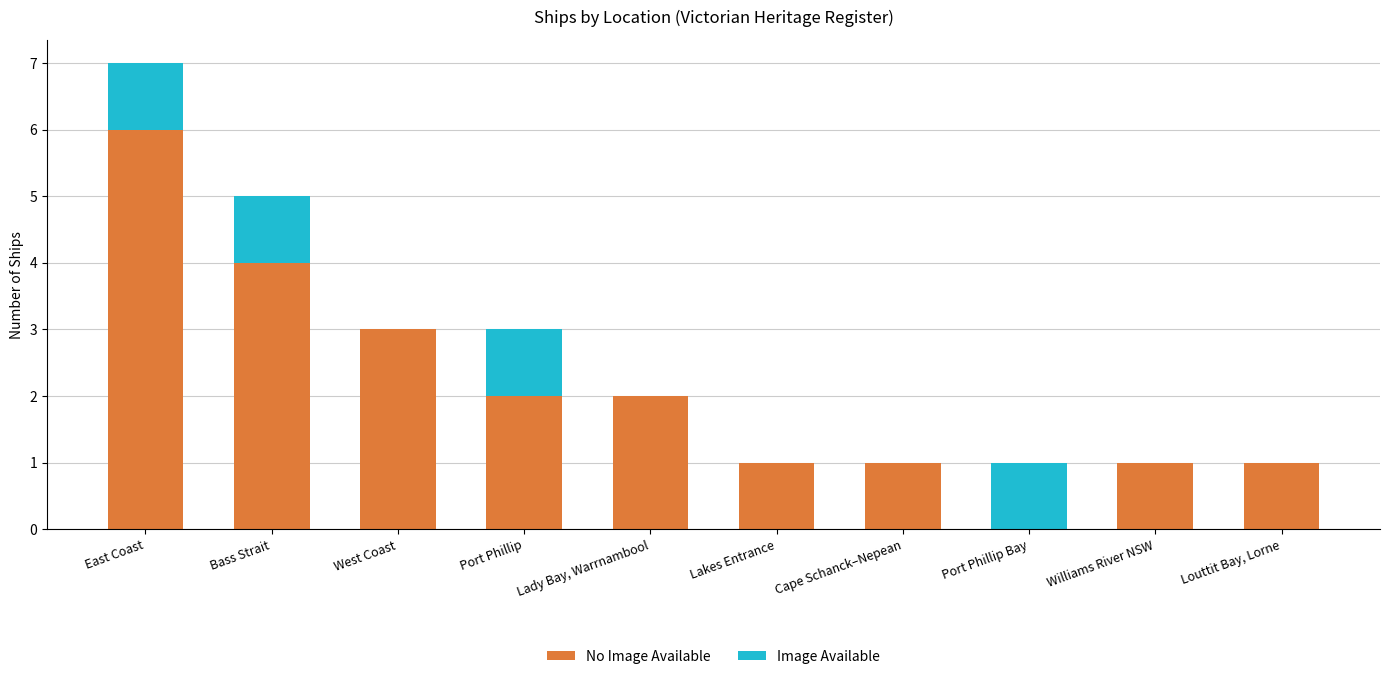

What are all the series names shown in the legend?

No Image Available, Image Available